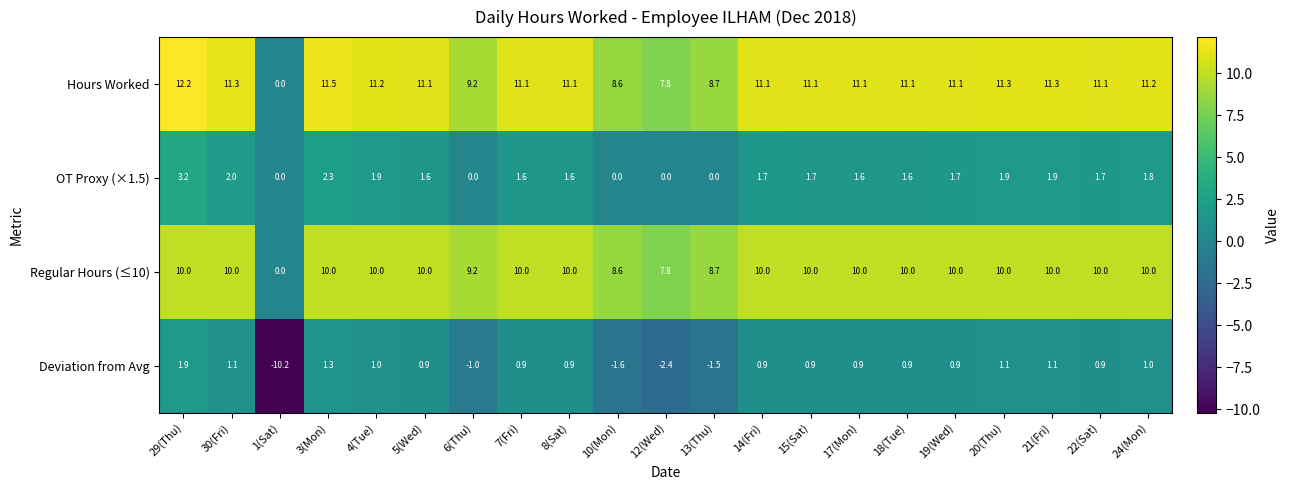

Which series has the largest range (max minus min)?

Hours Worked